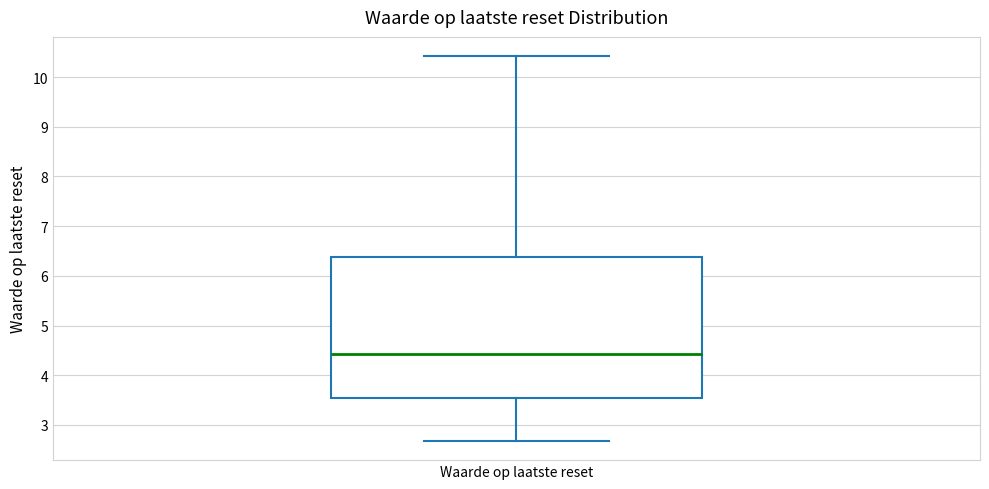

Read this box plot against the y-axis: the position of the median line, the range covered by the box, and the ends of both whiskers. The values are not printed on the chart, so give them approximately, as read against the axis.

median 4.4, box 3.6 to 6.4, whiskers 2.7 to 10.4